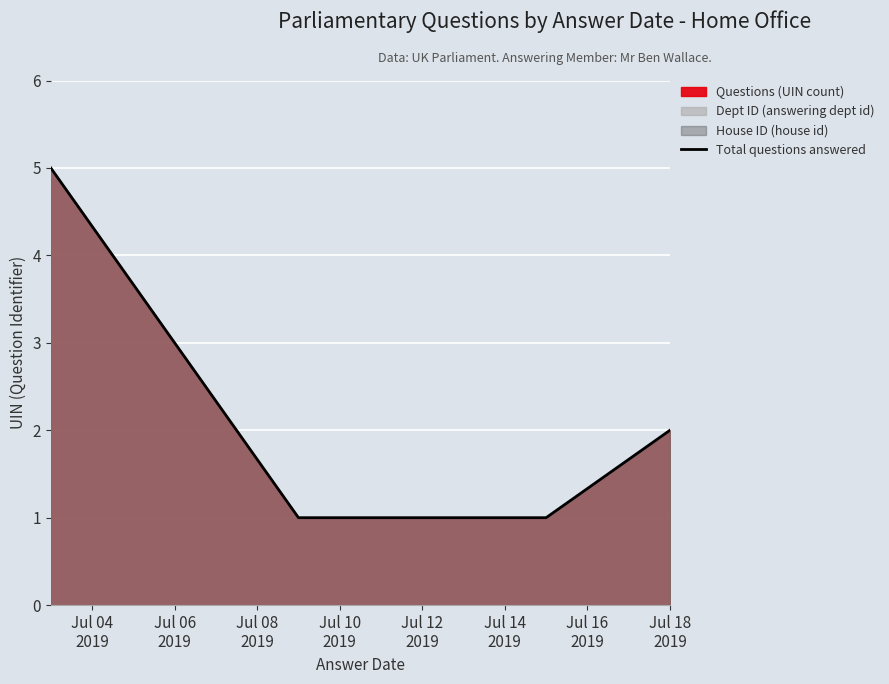

What is the minimum value shown in the chart?

1